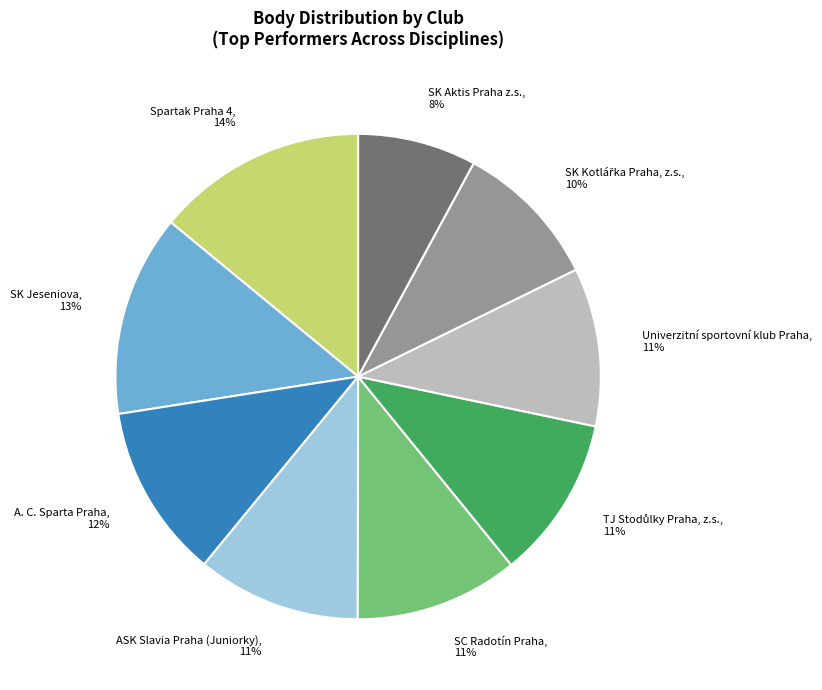

What is the largest slice in the pie chart?

Spartak Praha 4